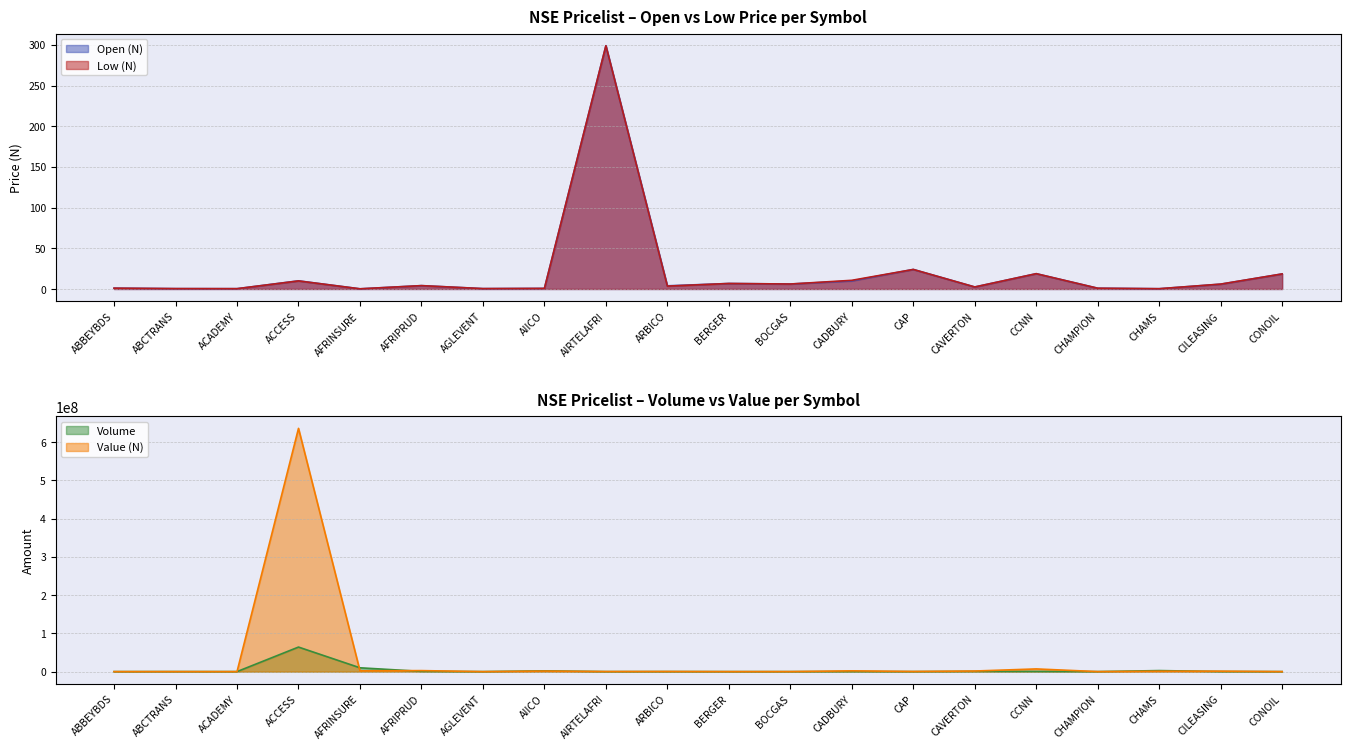

Is it true that Value (N) equals 418455.8 at AIRTELAFRI?

False